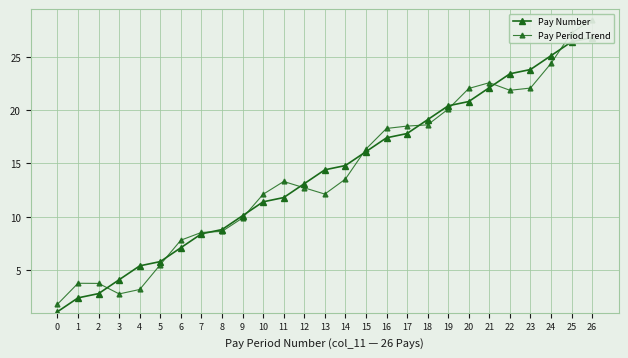

How many lines are shown in the chart?

2